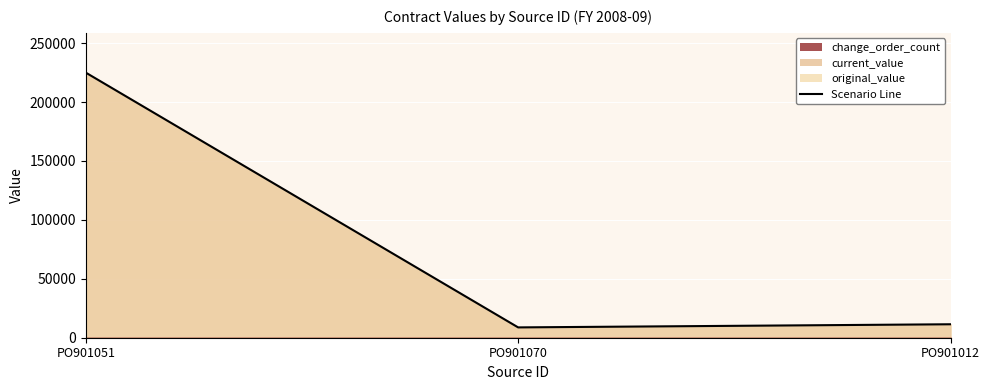

At how many categories does at least one series exceed 42446?

1